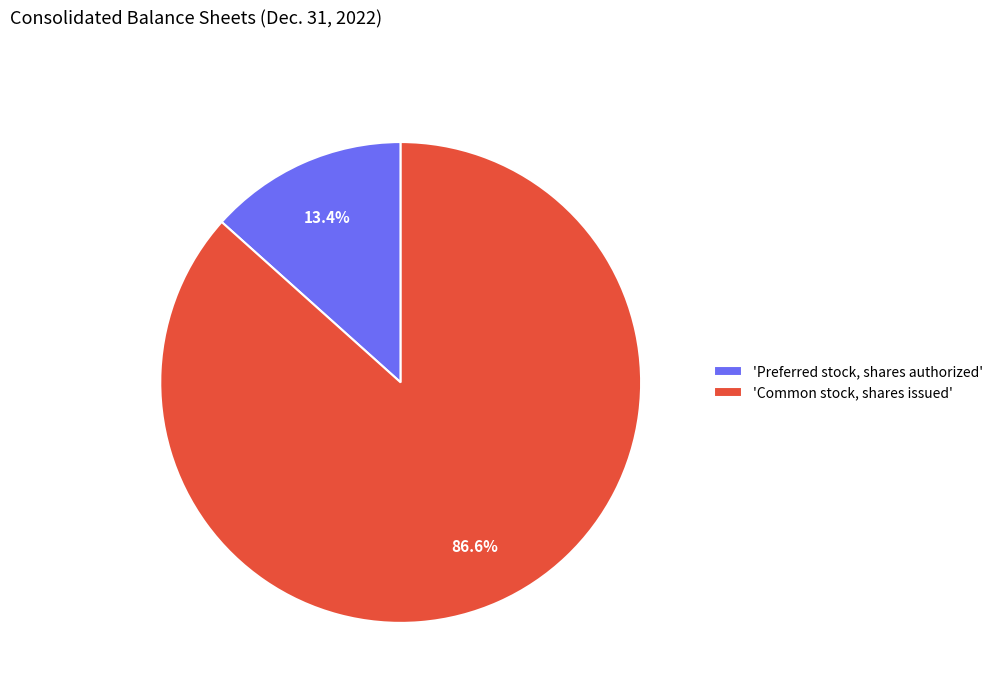

What is the largest slice in the pie chart?

'Common stock, shares issued'